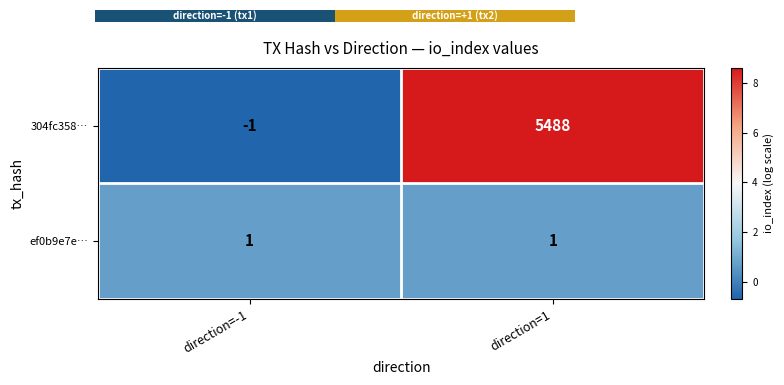

True or false: 304fc358… has a value of 0 at direction=-1.

False